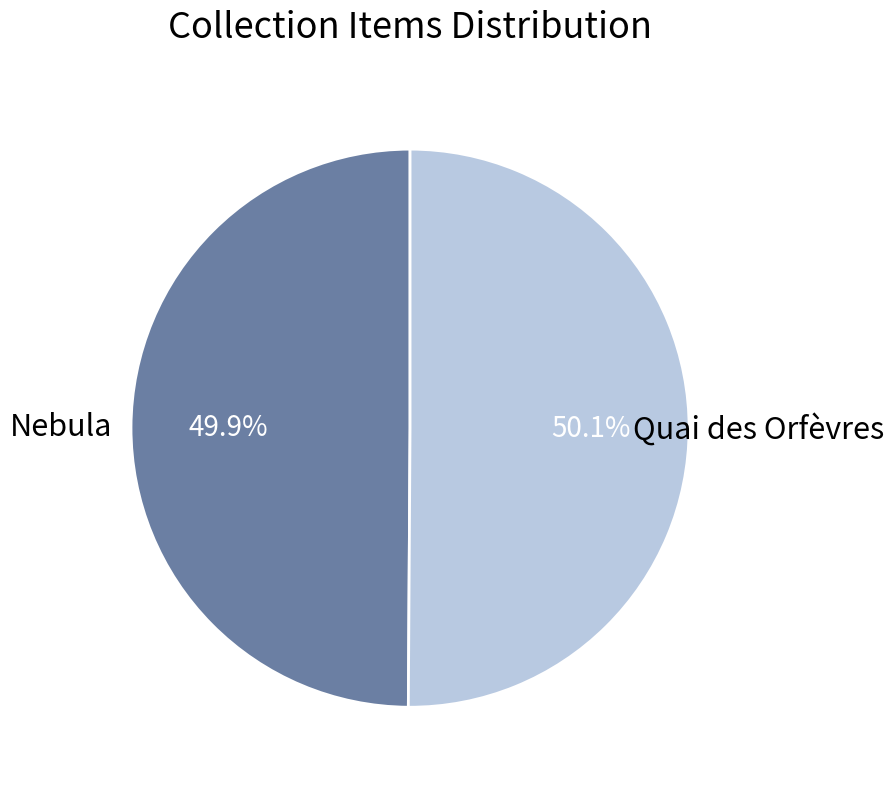

To the nearest percent, what percentage of the pie is Nebula?

50%